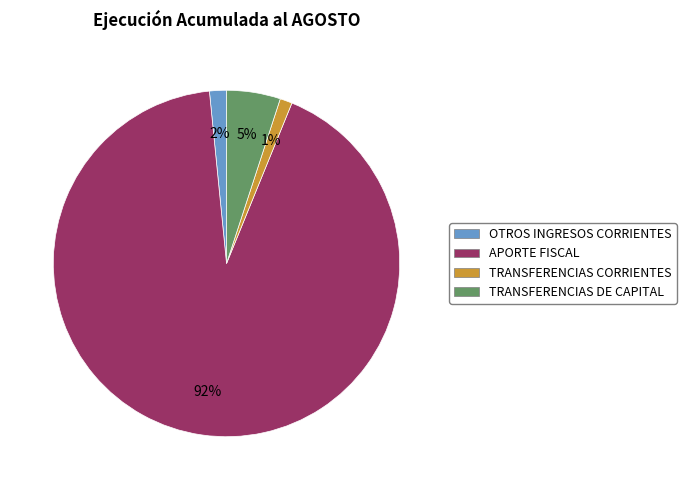

Which has a higher value, APORTE FISCAL or TRANSFERENCIAS DE CAPITAL?

APORTE FISCAL